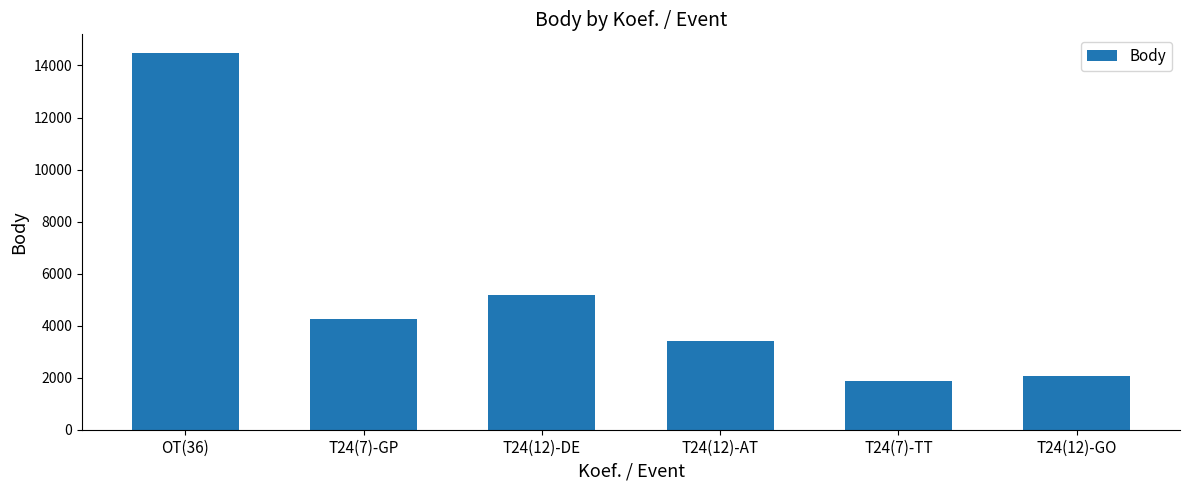

Which has a higher value, T24(7)-TT or T24(12)-GO?

T24(12)-GO